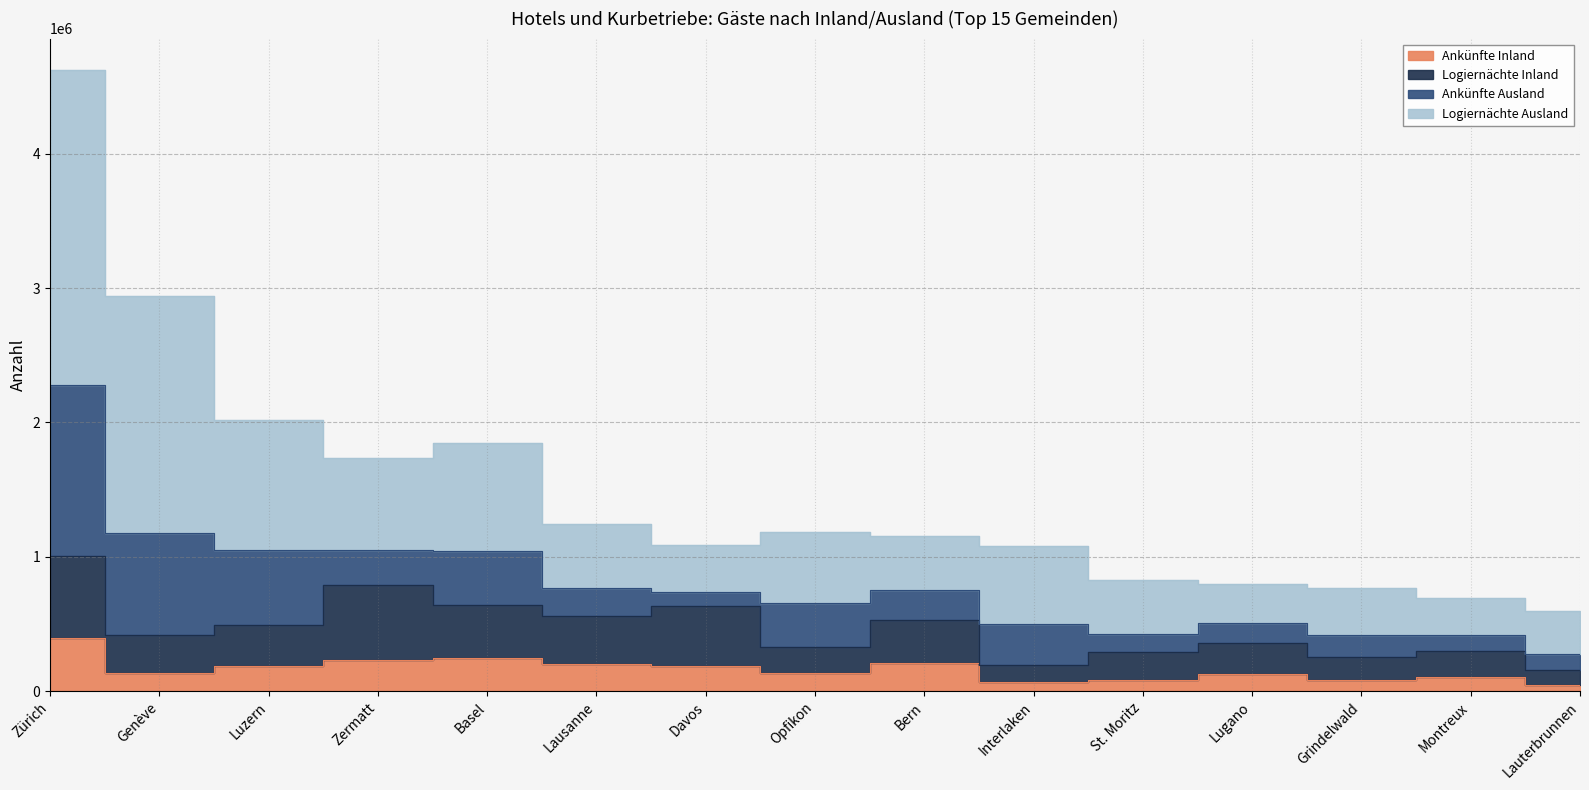

At which category is the sum across all series the highest?

Zürich